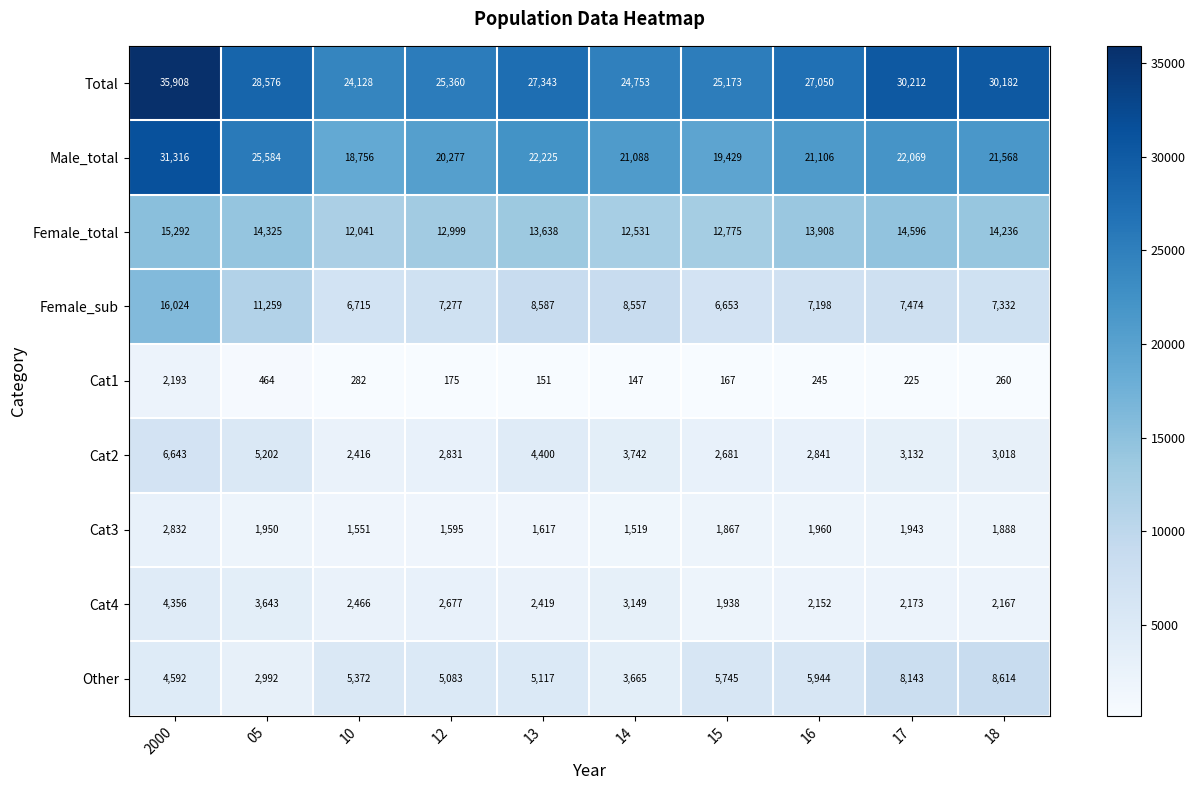

Is it true that Total equals 28576 at 05?

True